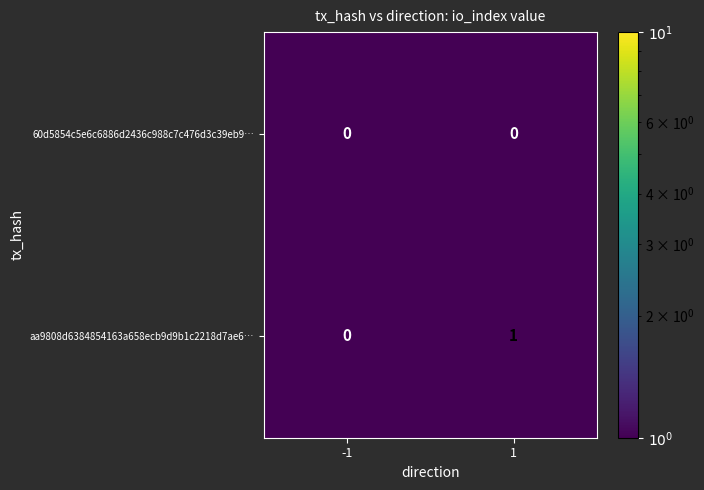

Is it true that aa9808d6384854163a658ecb9d9b1c2218d7ae6… equals 2 at 1?

False